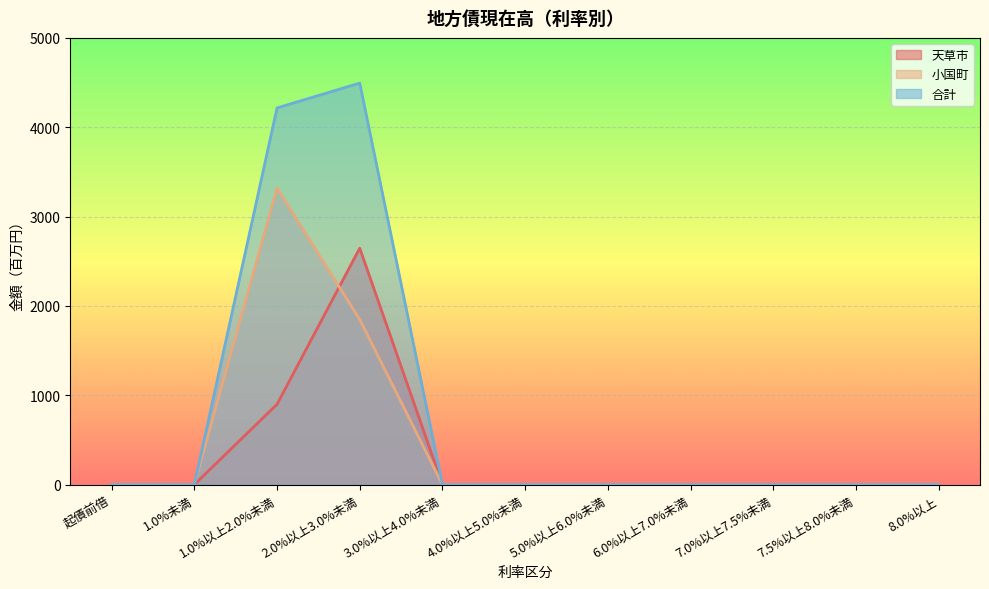

Reading right to left, transcribe all the data shown in this chart.

天草市: 0	0	0	0	0	0	0	2646	899	0	0
小国町: 0	0	0	0	0	0	0	1848	3317	0	0
合計: 0	0	0	0	0	0	0	4494	4216	0	0